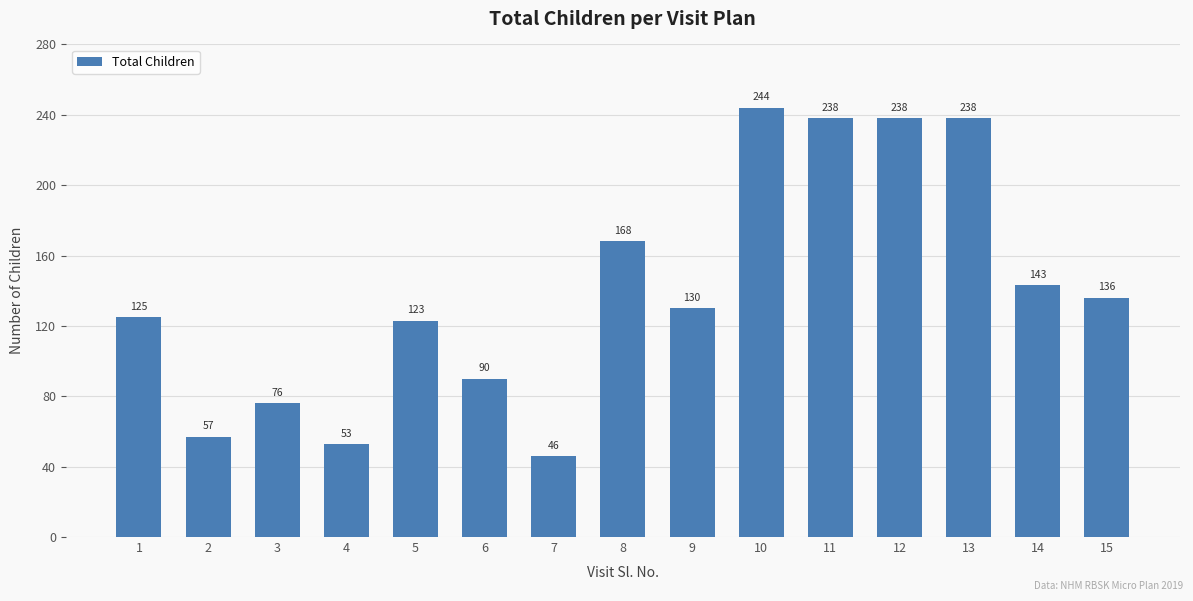

Reading left to right, extract all data points from this chart.

125	57	76	53	123	90	46	168	130	244	238	238	238	143	136